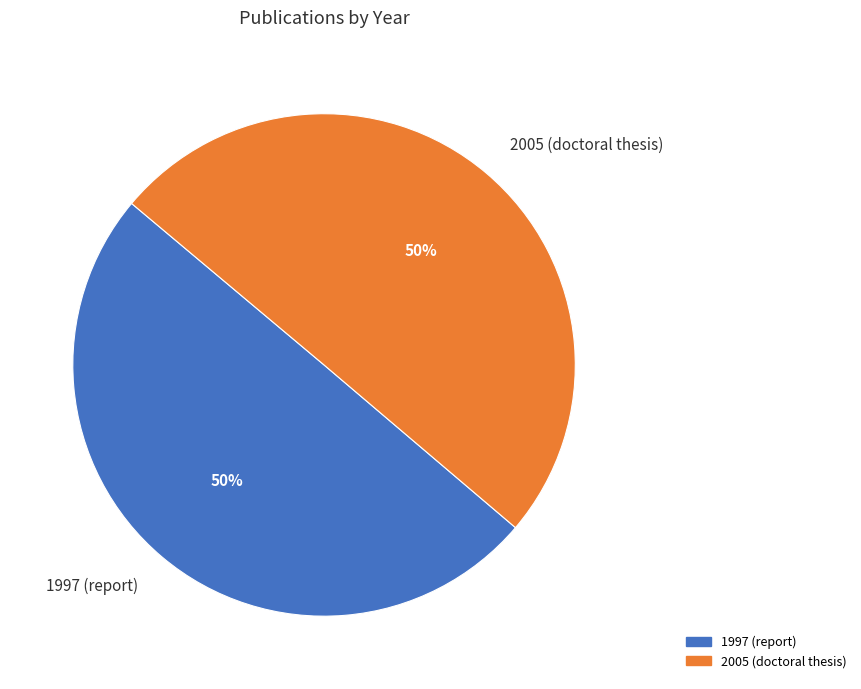

How many segments does this pie chart have?

2